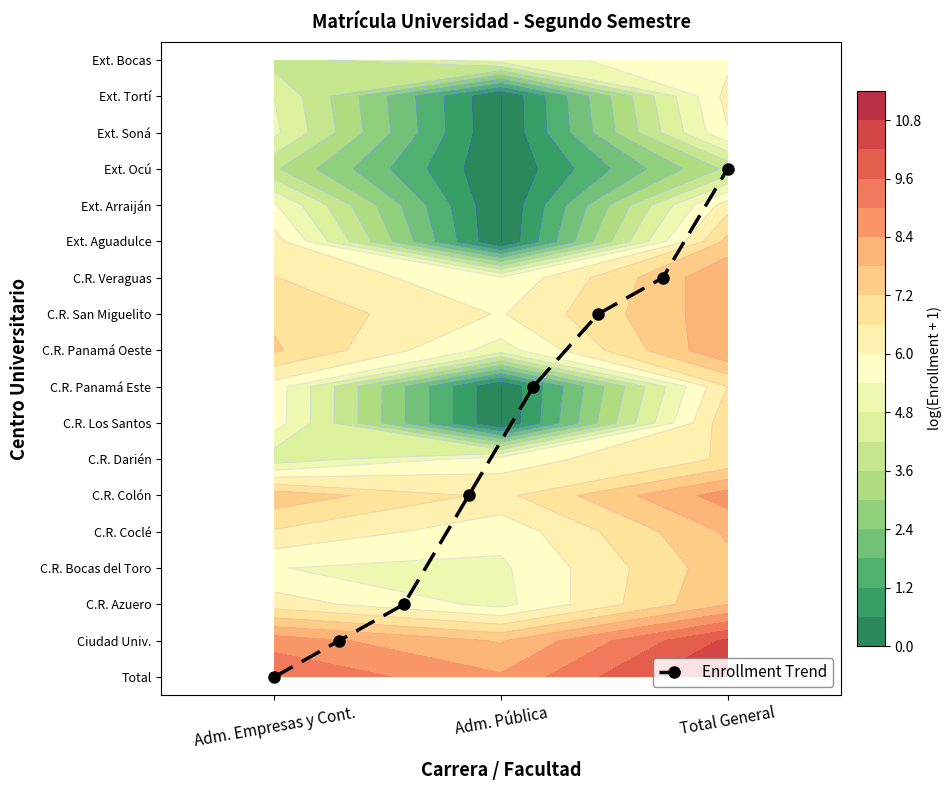

What is the maximum value shown in the chart?

14